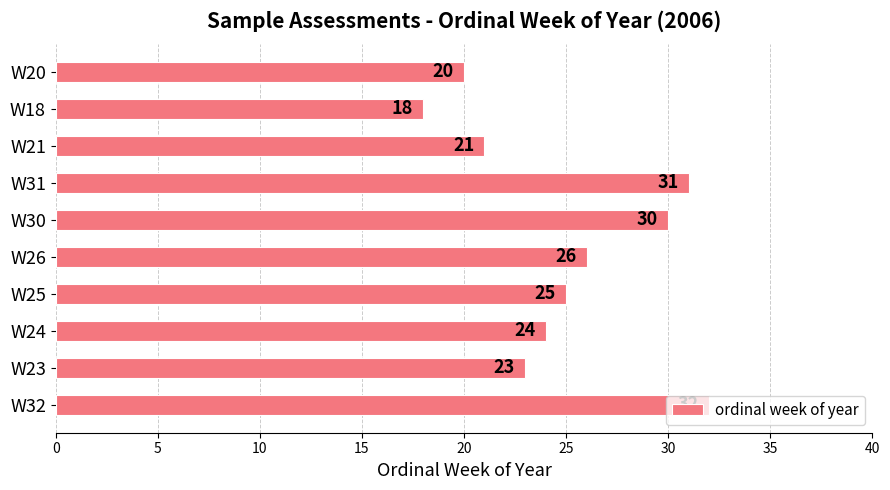

What is the difference between the maximum and minimum values?

14